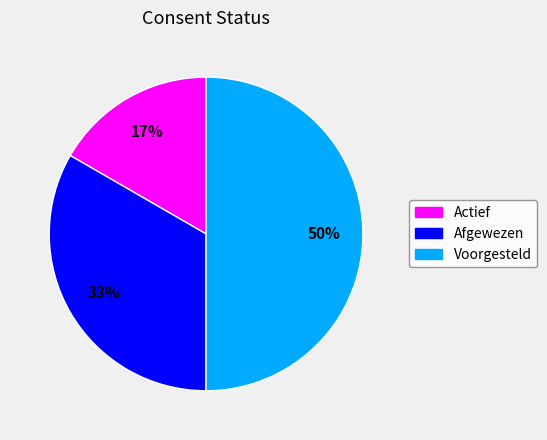

Does Actief represent more than half of the total?

No